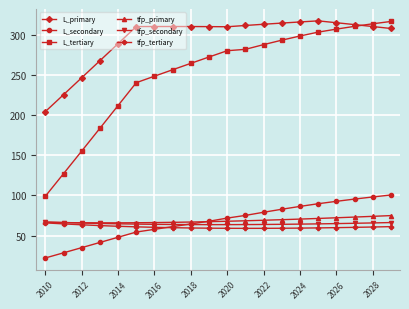

True or false: tfp_secondary and L_primary intersect in this chart.

False